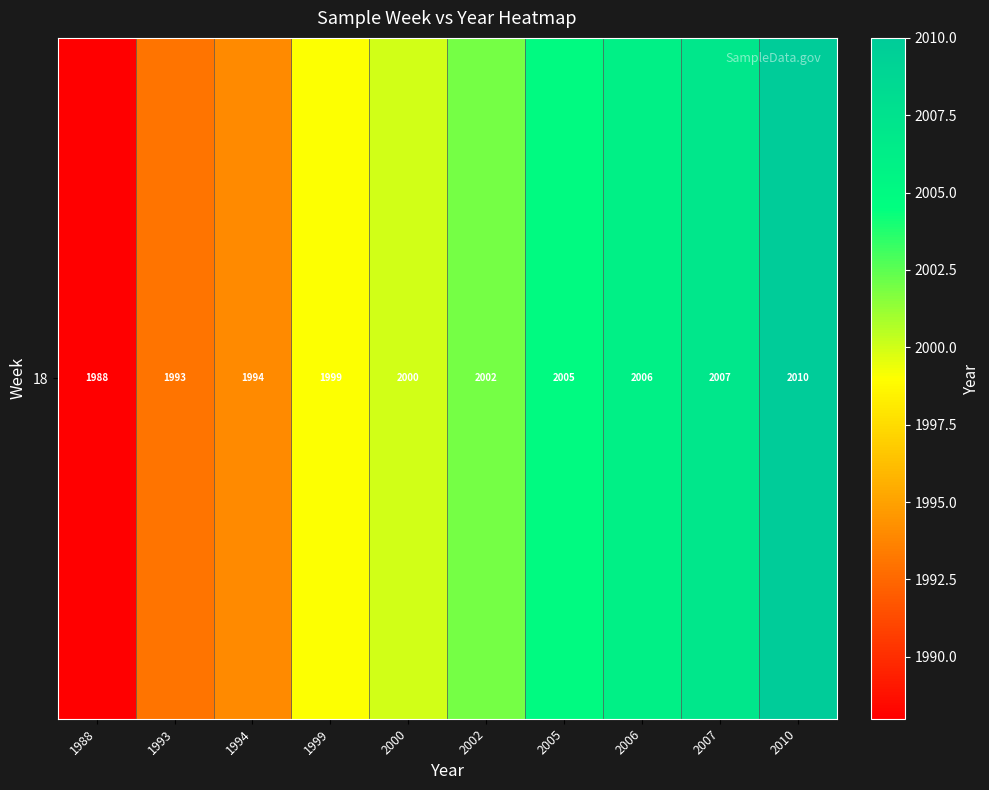

Reading left to right, transcribe all the data shown in this chart.

1988=1988	1993=1993	1994=1994	1999=1999	2000=2000	2002=2002	2005=2005	2006=2006	2007=2007	2010=2010